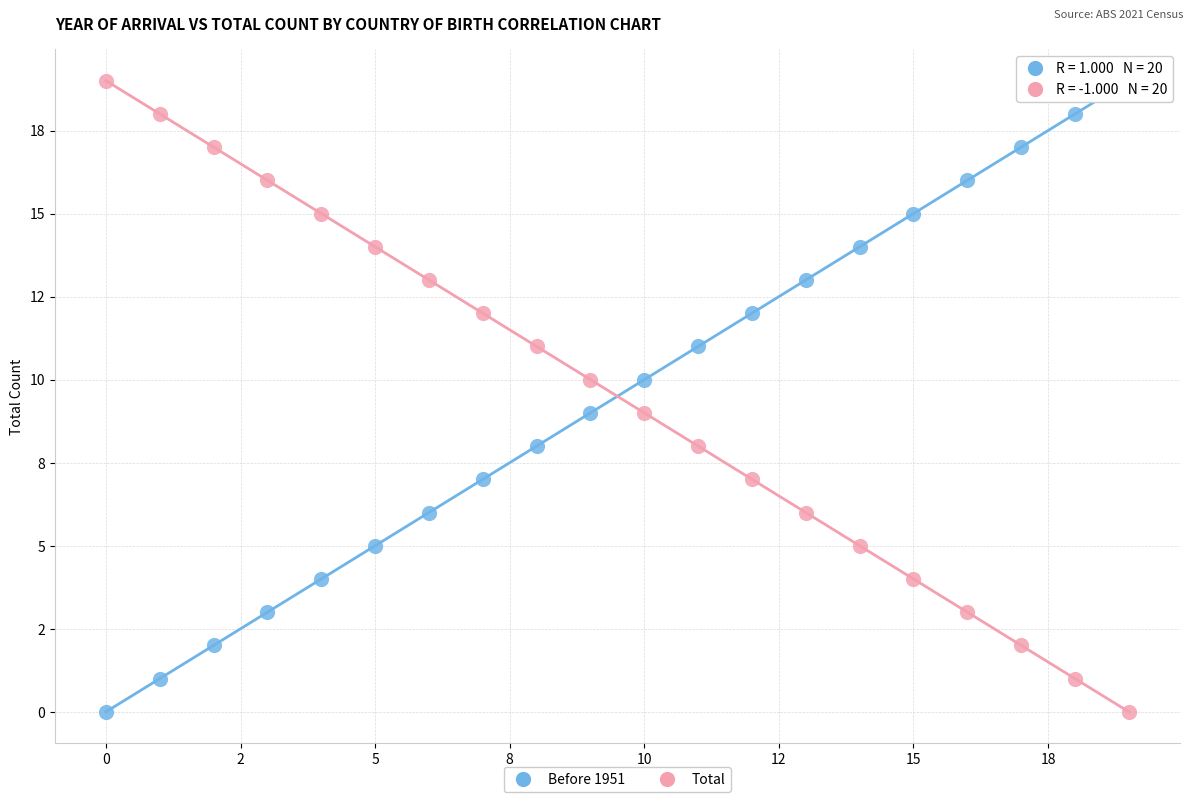

What are all the series names shown in the legend?

Before 1951, Total